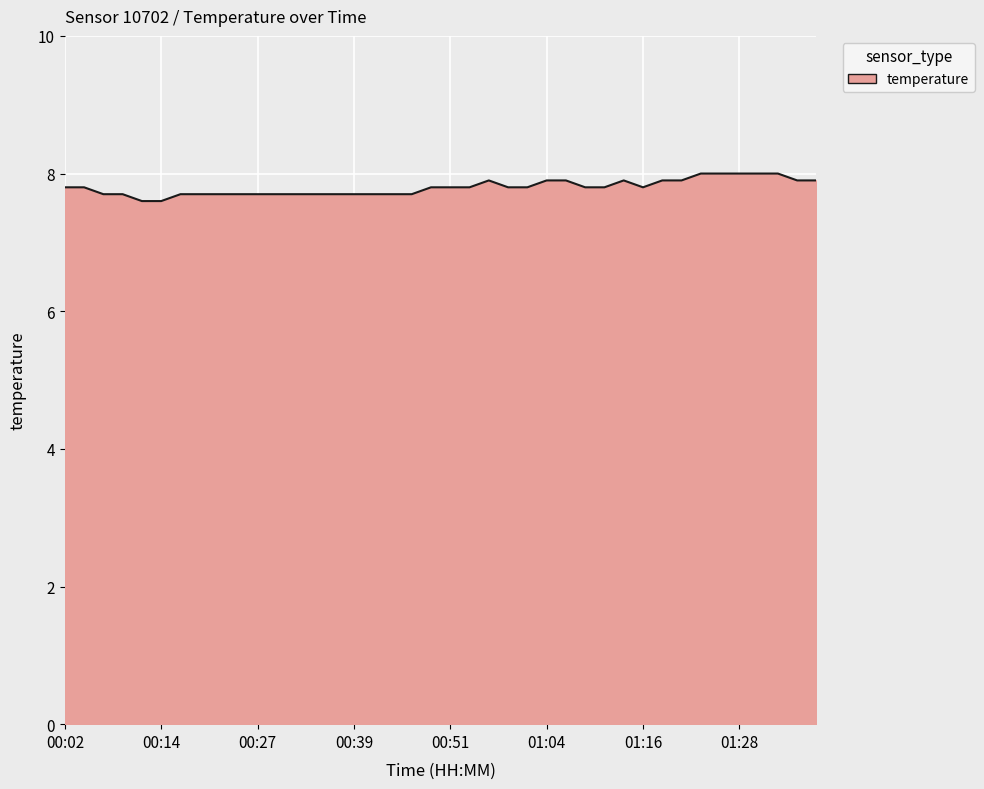

How many lines are shown in the chart?

1